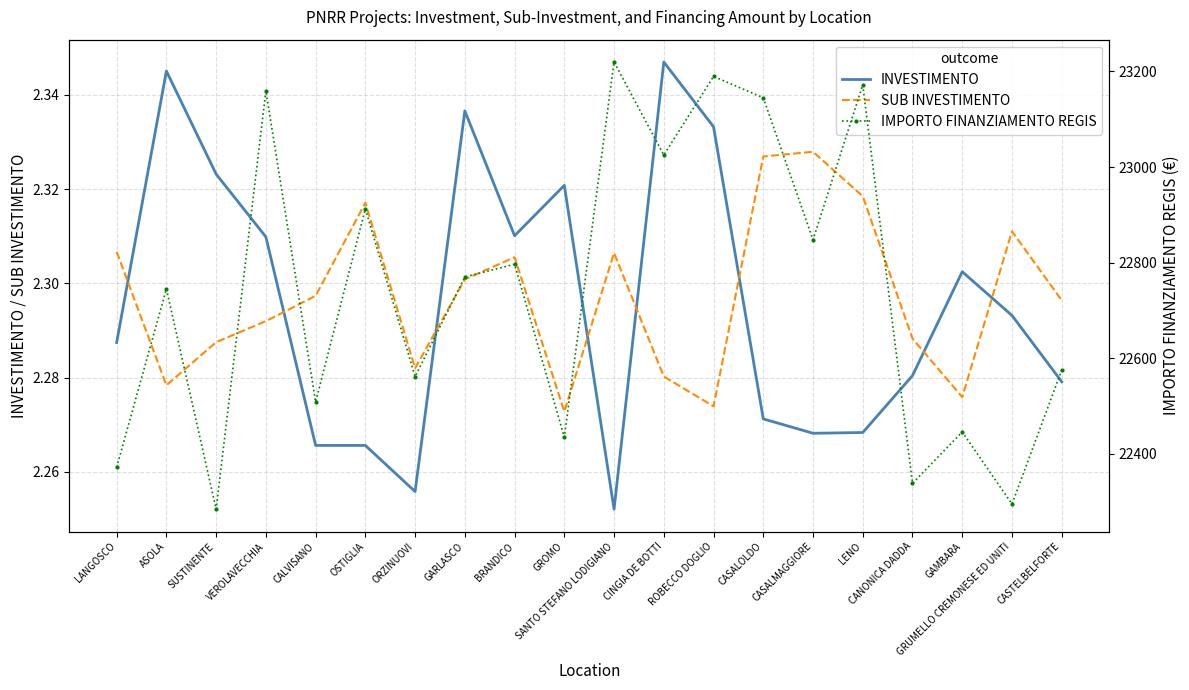

Which has a higher value, CASTELBELFORTE or SANTO STEFANO LODIGIANO?

CASTELBELFORTE